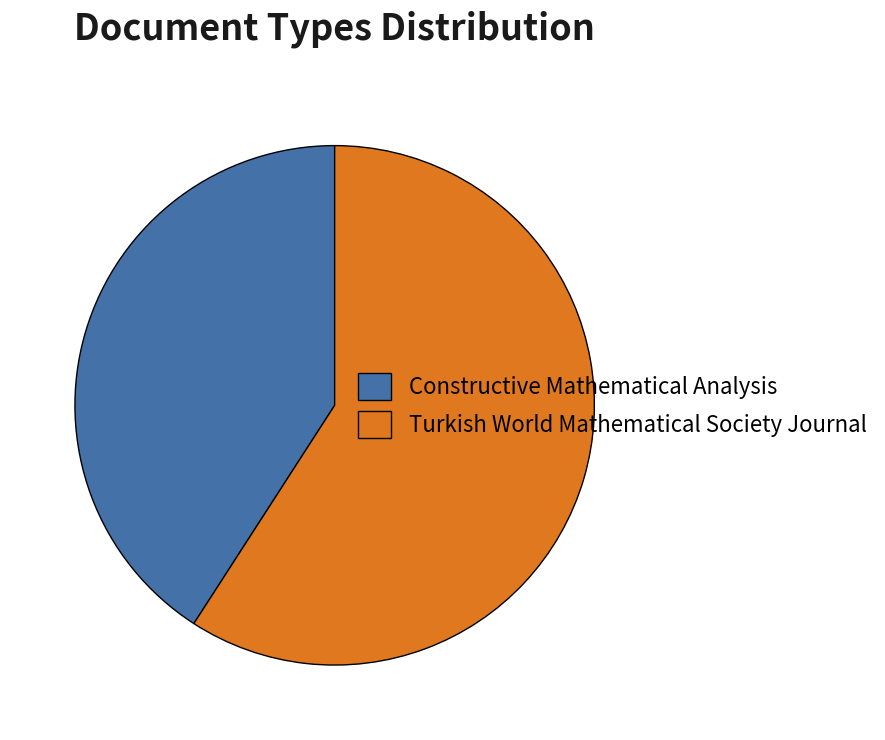

Do Constructive Mathematical Analysis and Turkish World Mathematical Society Journal together represent more than half of the pie?

Yes